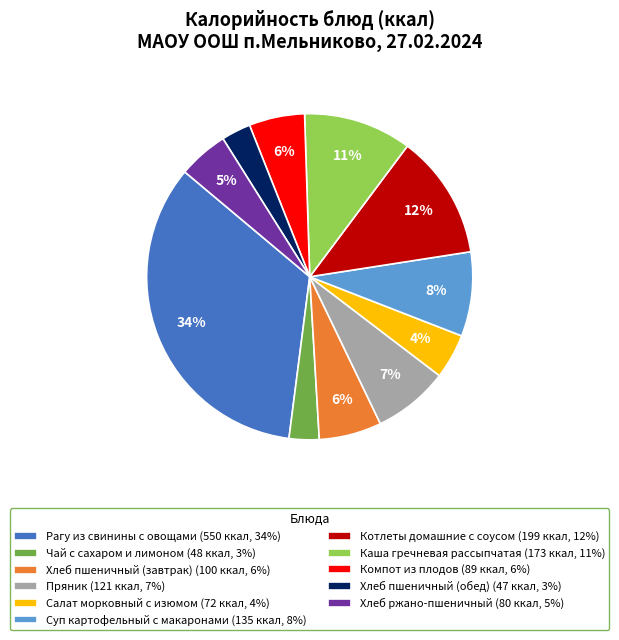

Is the sum of Компот из плодов (89 ккал, 6%) and Каша гречневая рассыпчатая (173 ккал, 11%) greater than half?

No